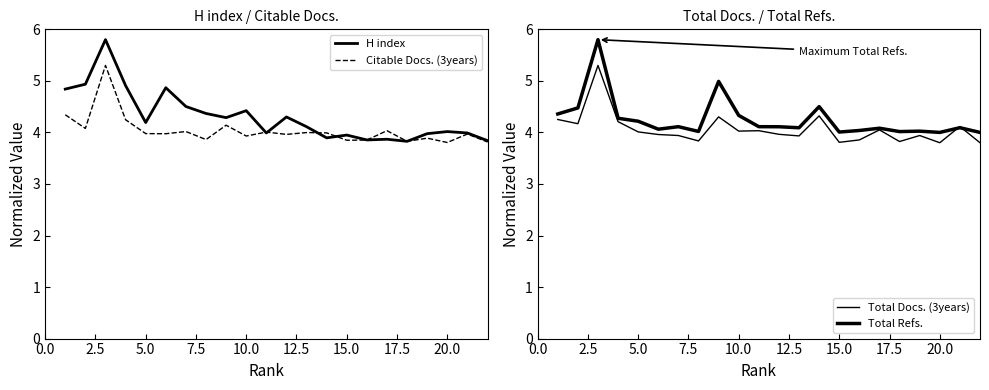

What is the maximum value for H index?

5.8